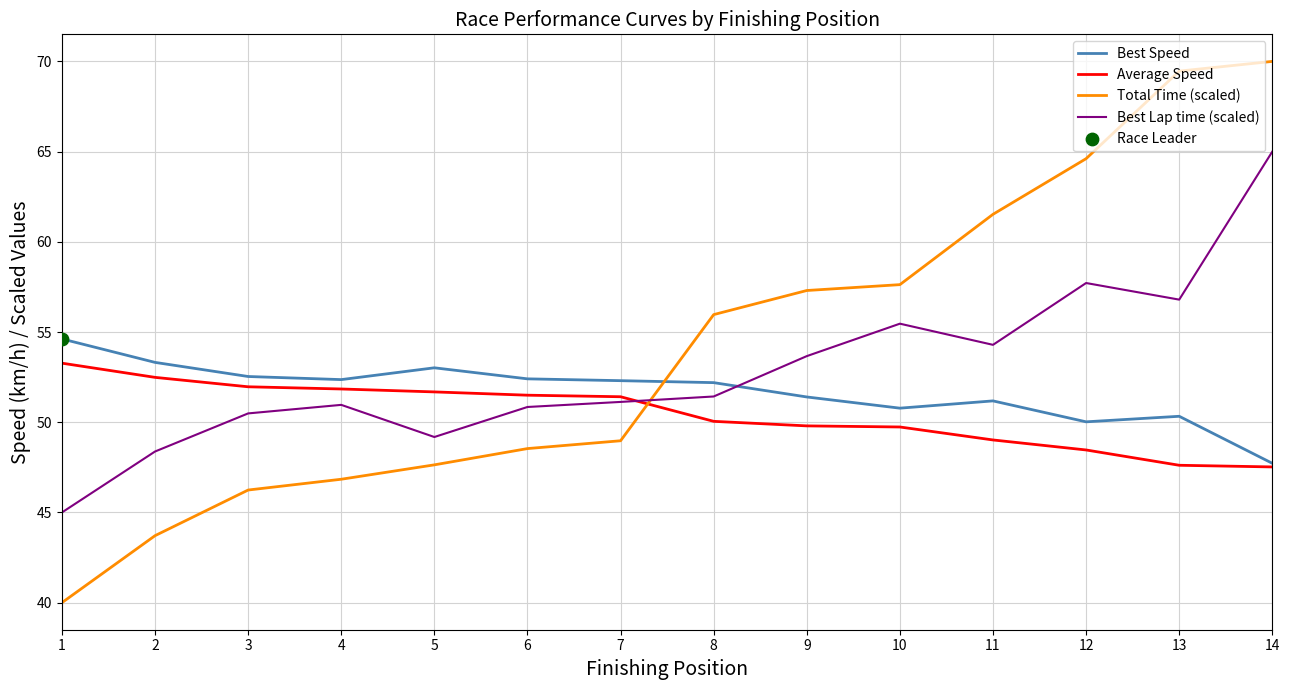

Which series has the widest spread of values?

Total Time (scaled)